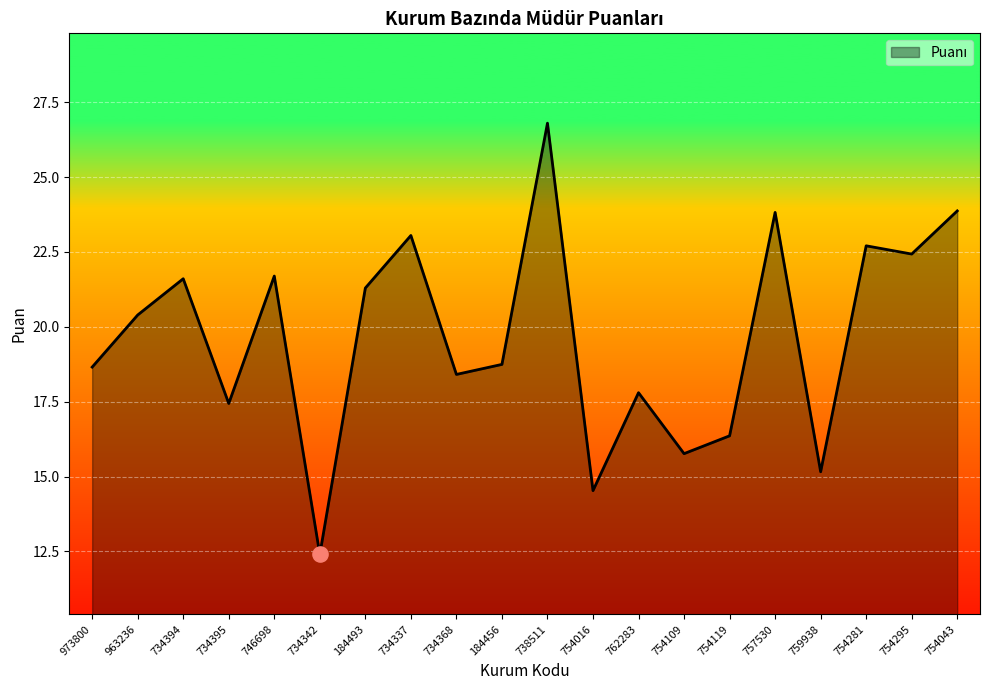

Between 184456 and 184493, which is larger?

184493